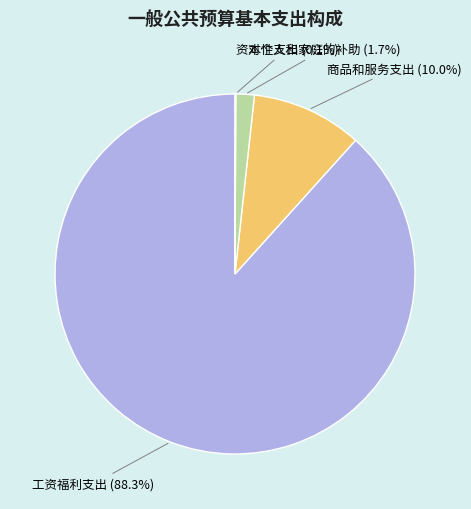

Combined, do 对个人和家庭的补助 and 工资福利支出 account for over 50%?

Yes